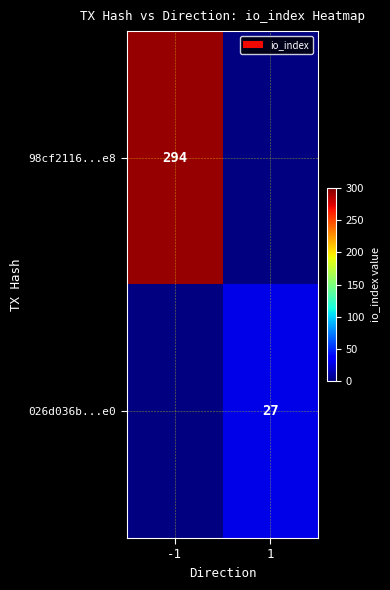

True or false: 98cf2116...e8 has a value of 294 at -1.

True